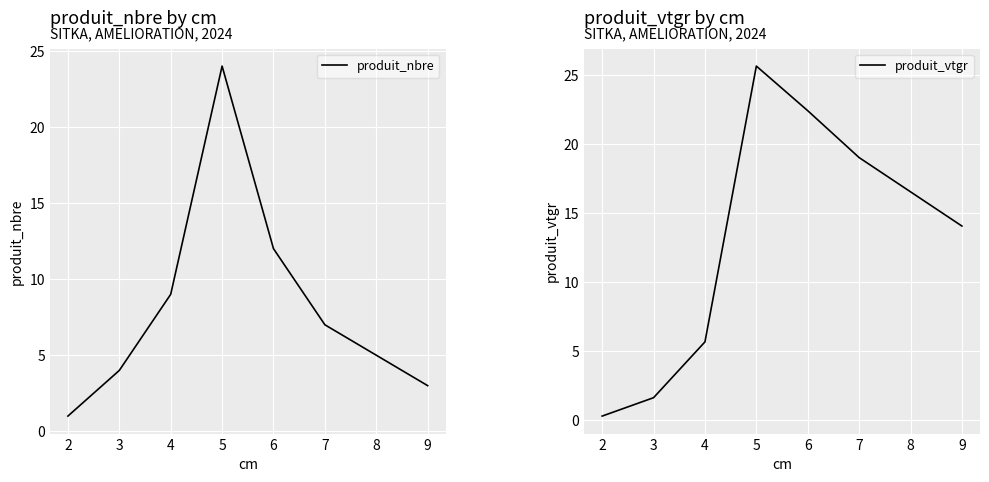

True or false: produit_nbre has more than 0 interior local peaks.

True